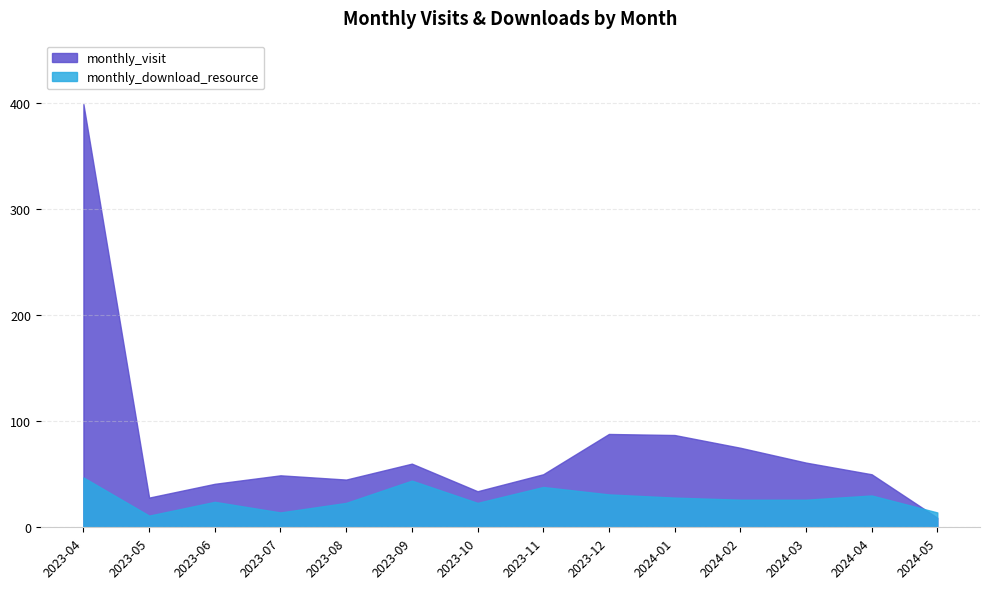

What is the difference between the monthly_download_resource values at 2024-02 and 2024-04?

4